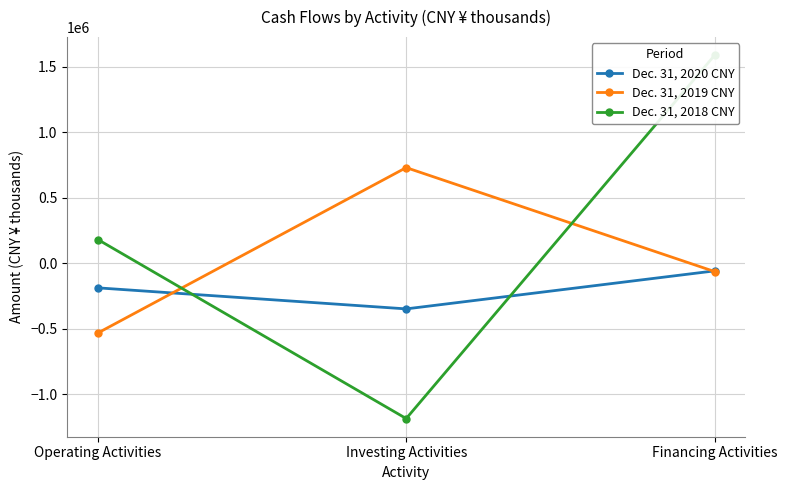

How many data points in Dec. 31, 2020 CNY are above -188641?

1